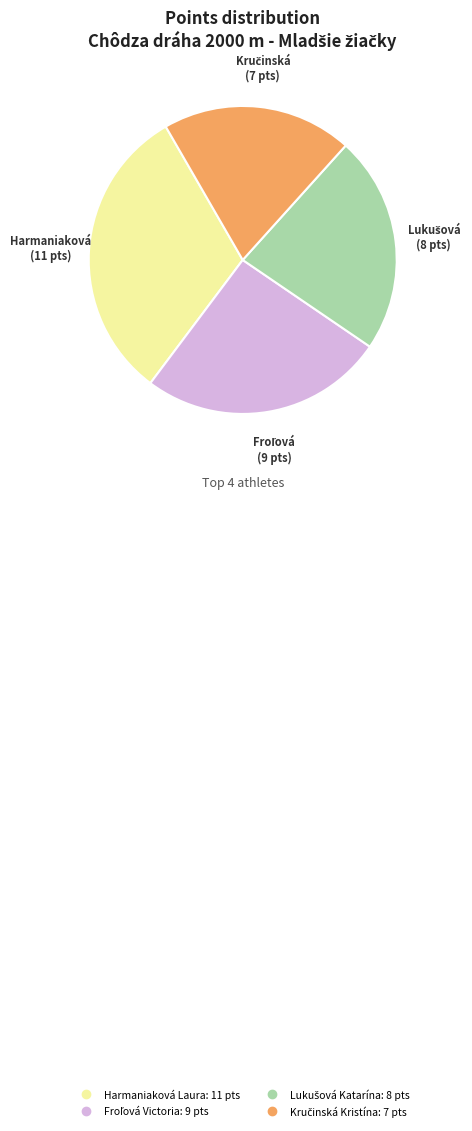

The Harmaniaková Laura slice represents 37% of the pie. True or false?

False